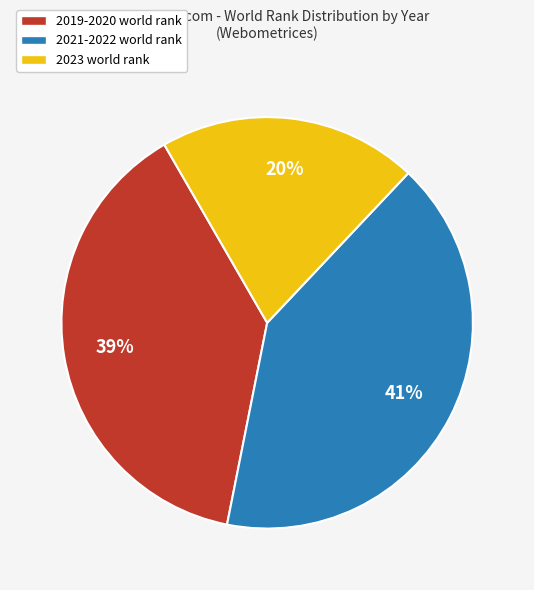

Count the number of slices in the pie.

3